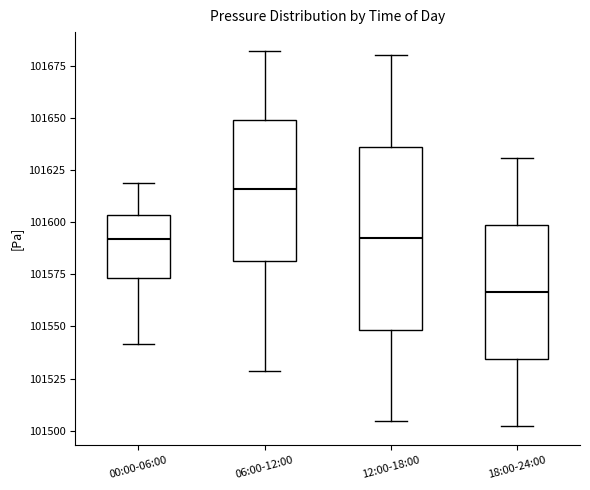

Reading left to right, read every box against the y-axis: the position of its median line, the range the box covers, and the ends of its whiskers. The values are not printed on the chart, so give them approximately, as read against the axis.

00:00-06:00: median 101590, box 101575 to 101605, whiskers 101540 to 101620
06:00-12:00: median 101615, box 101580 to 101650, whiskers 101530 to 101680
12:00-18:00: median 101590, box 101550 to 101635, whiskers 101505 to 101680
18:00-24:00: median 101565, box 101535 to 101600, whiskers 101500 to 101630